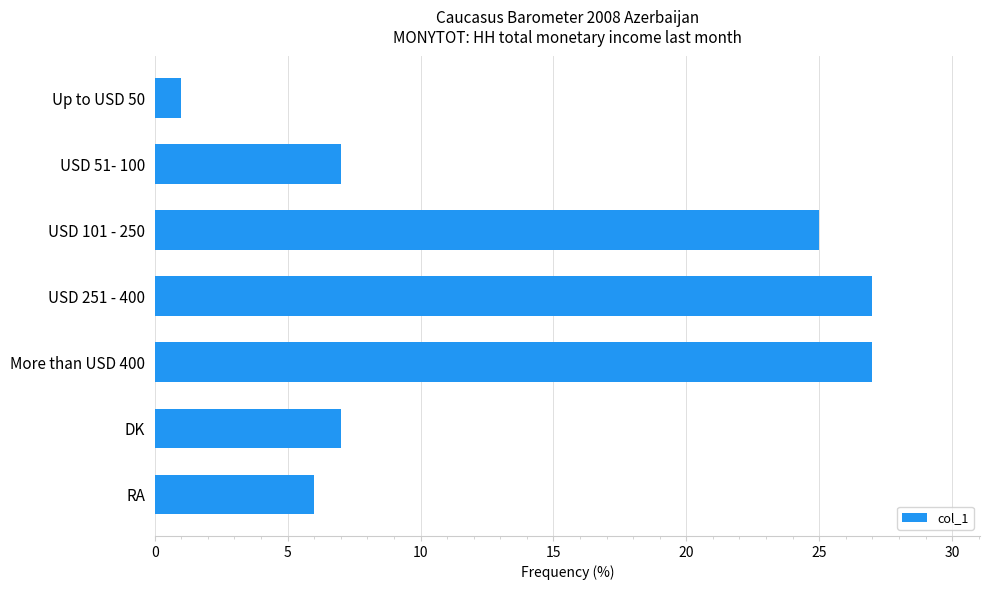

How many data points does each series have?

7